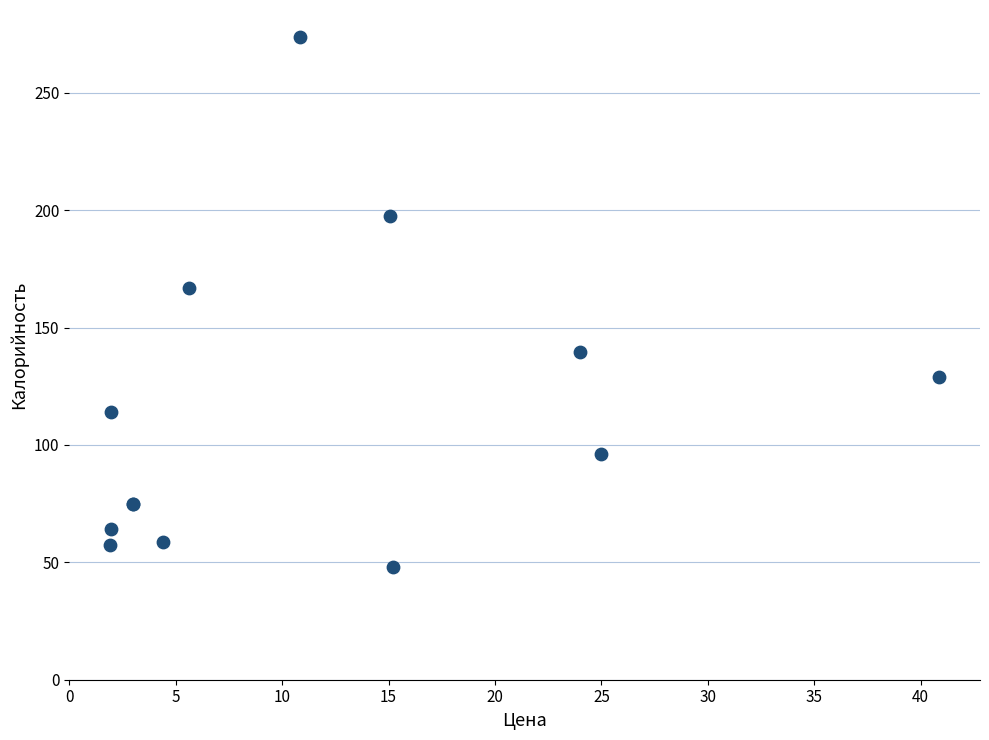

What Y value in the scatter plot is closest to 161?

167.0